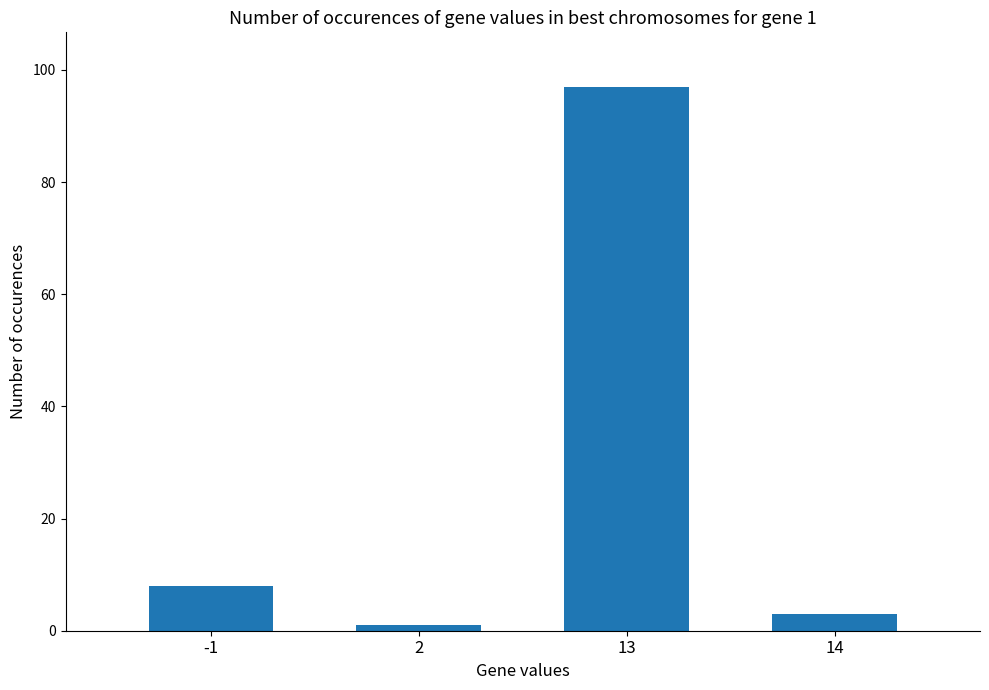

What is the value of the 2nd bar from the left?

1